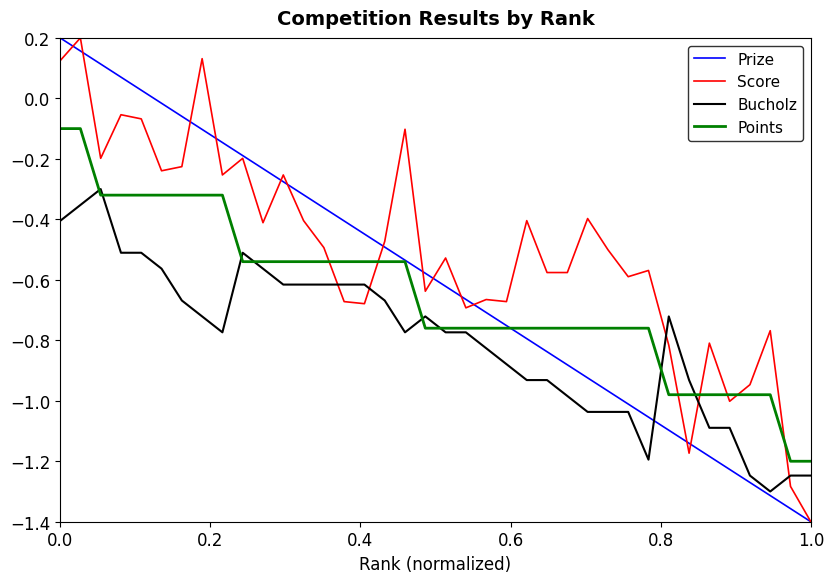

Rank the series by their average value, from lowest to highest.

Bucholz, Points, Prize, Score